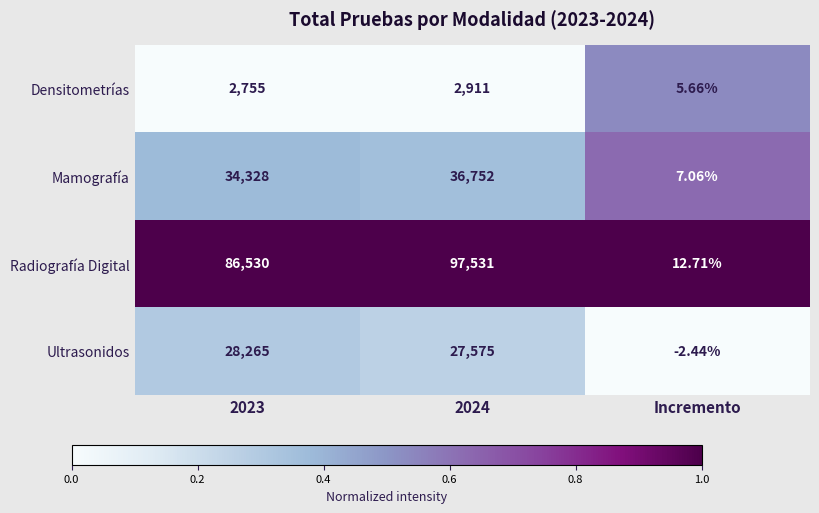

Which series changed the most between 2023 and Incremento?

Radiografía Digital